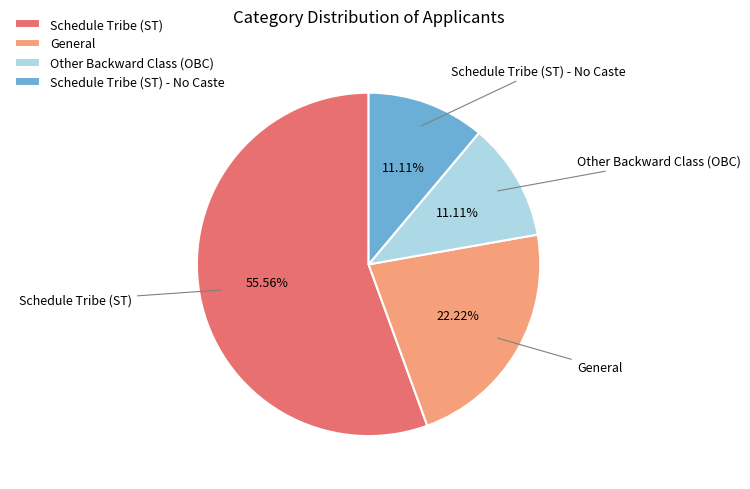

Is there any slice that represents more than half of the pie?

Yes